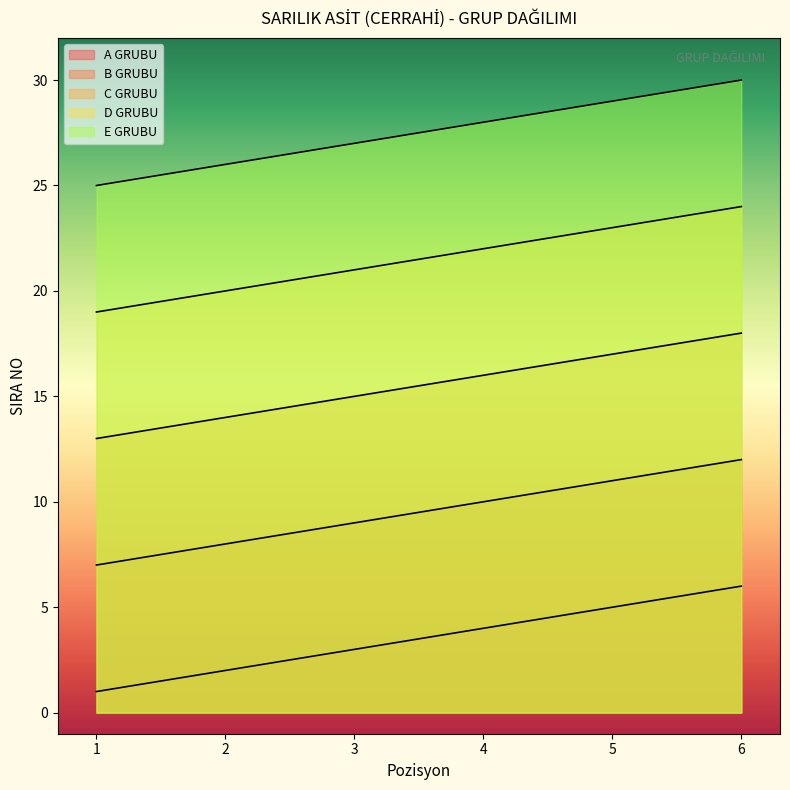

Does the chart display data point markers on the line(s)?

No